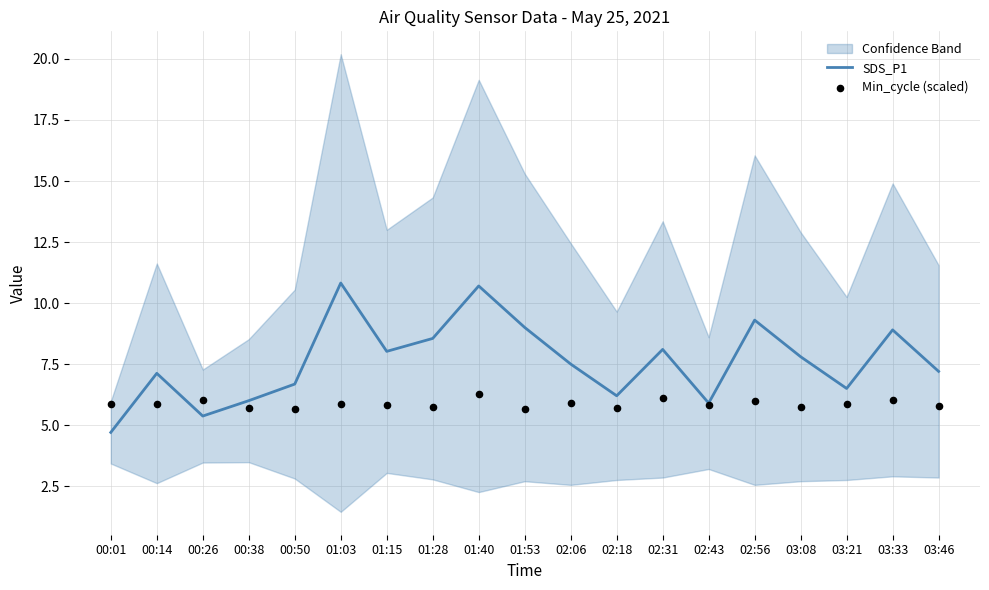

True or false: SDS_P1 has a value of 7.8 at 03:08.

True